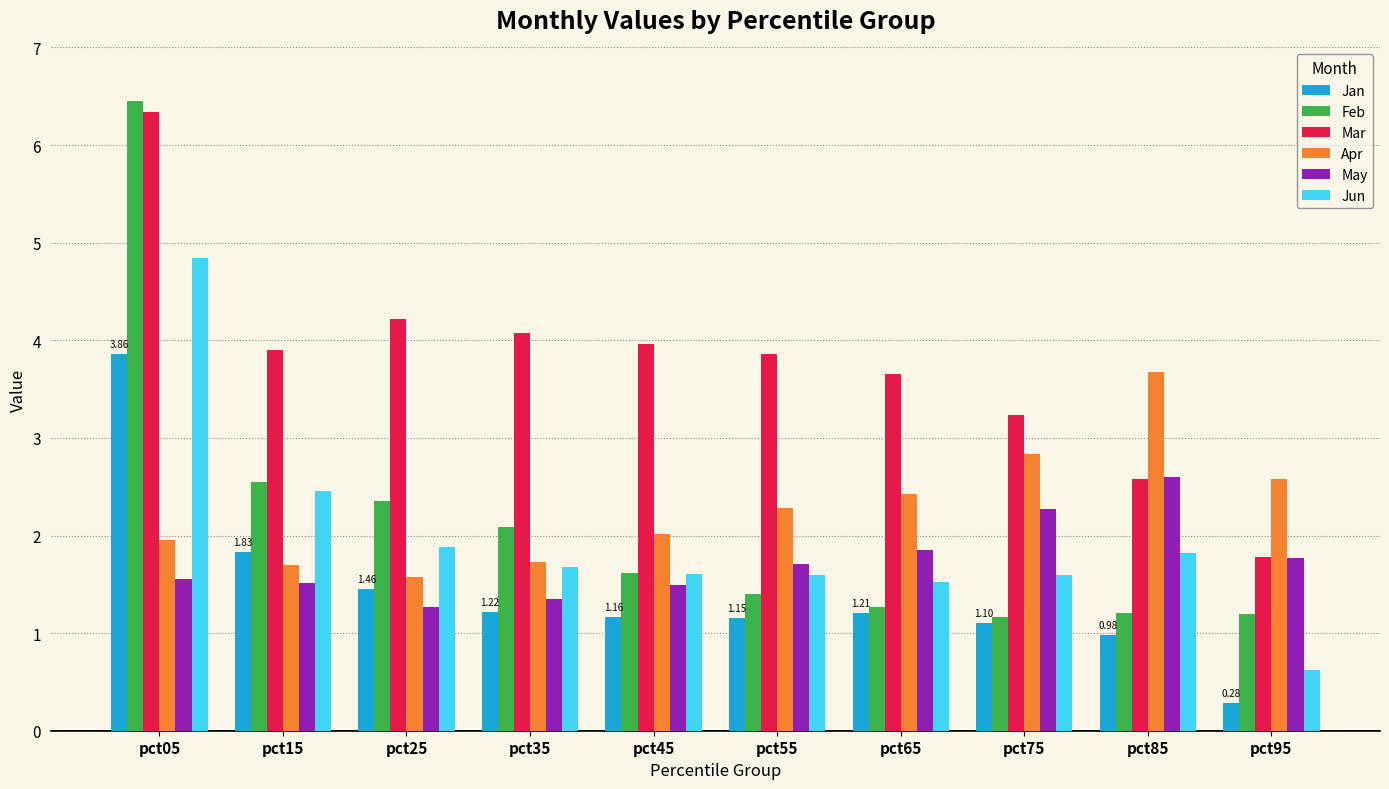

Reading left to right, extract all data points from this chart.

Jan: pct05=3.9	pct15=1.8	pct25=1.5	pct35=1.2	pct45=1.2	pct55=1.2	pct65=1.2	pct75=1.1	pct85=1.0	pct95=0.3
Feb: pct05=6.5	pct15=2.6	pct25=2.4	pct35=2.1	pct45=1.6	pct55=1.4	pct65=1.3	pct75=1.2	pct85=1.2	pct95=1.2
Mar: pct05=6.3	pct15=3.9	pct25=4.2	pct35=4.1	pct45=4.0	pct55=3.9	pct65=3.7	pct75=3.2	pct85=2.6	pct95=1.8
Apr: pct05=2.0	pct15=1.7	pct25=1.6	pct35=1.7	pct45=2.0	pct55=2.3	pct65=2.4	pct75=2.8	pct85=3.7	pct95=2.6
May: pct05=1.6	pct15=1.5	pct25=1.3	pct35=1.4	pct45=1.5	pct55=1.7	pct65=1.9	pct75=2.3	pct85=2.6	pct95=1.8
Jun: pct05=4.8	pct15=2.5	pct25=1.9	pct35=1.7	pct45=1.6	pct55=1.6	pct65=1.5	pct75=1.6	pct85=1.8	pct95=0.6